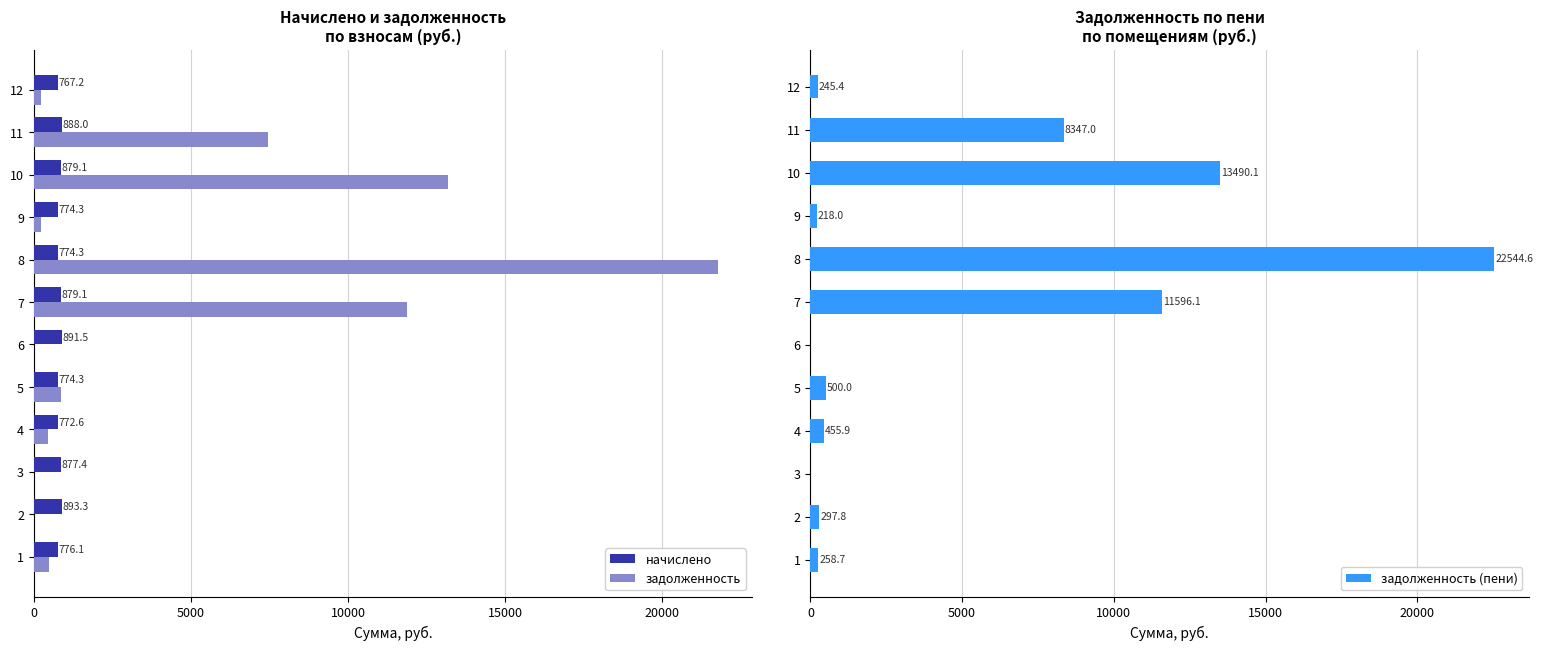

At how many categories does at least one series exceed 7191?

4